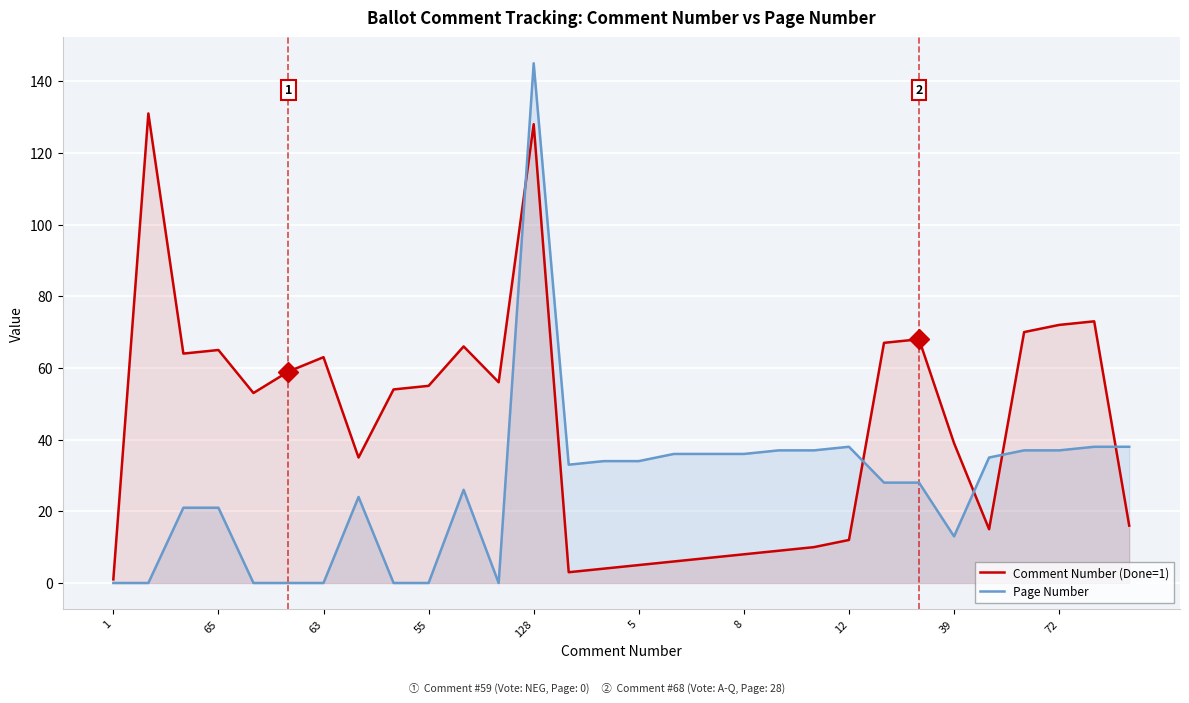

Reading right to left, transcribe all the data shown in this chart.

Comment Number (Done=1): 16	73	72	70	15	39	68	67	12	10	9	8	7	6	5	4	3	128	56	66	55	54	35	63	59	53	65	64	131	1
Page Number: 38	38	37	37	35	13	28	28	38	37	37	36	36	36	34	34	33	145	0	26	0	0	24	0	0	0	21	21	0	0